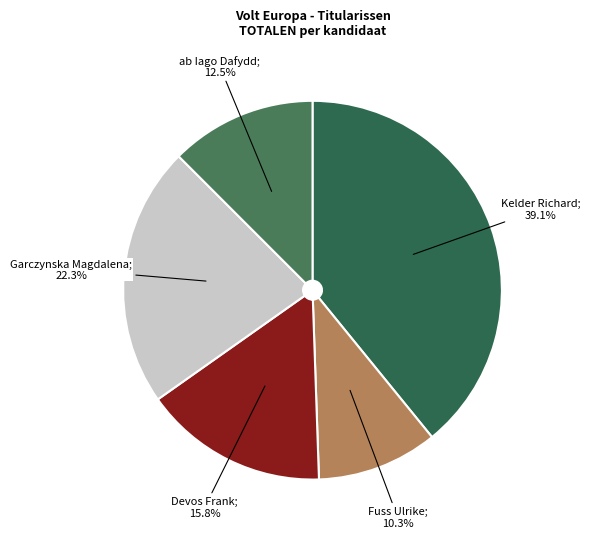

To the nearest percent, what is the average slice percentage?

20%